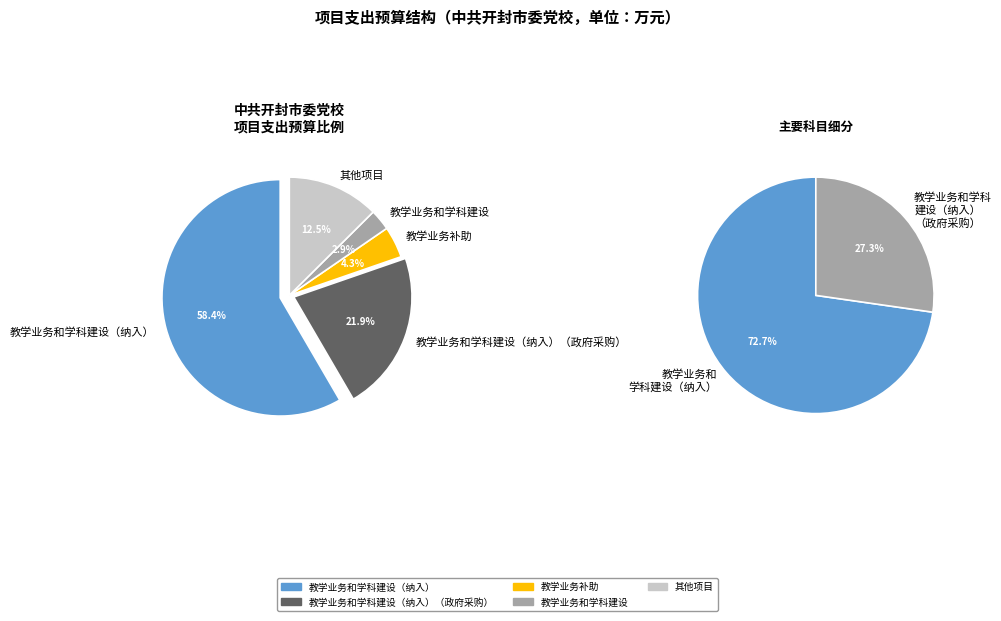

Does 教学业务和学科建设（纳入） account for over 50% of the chart?

Yes